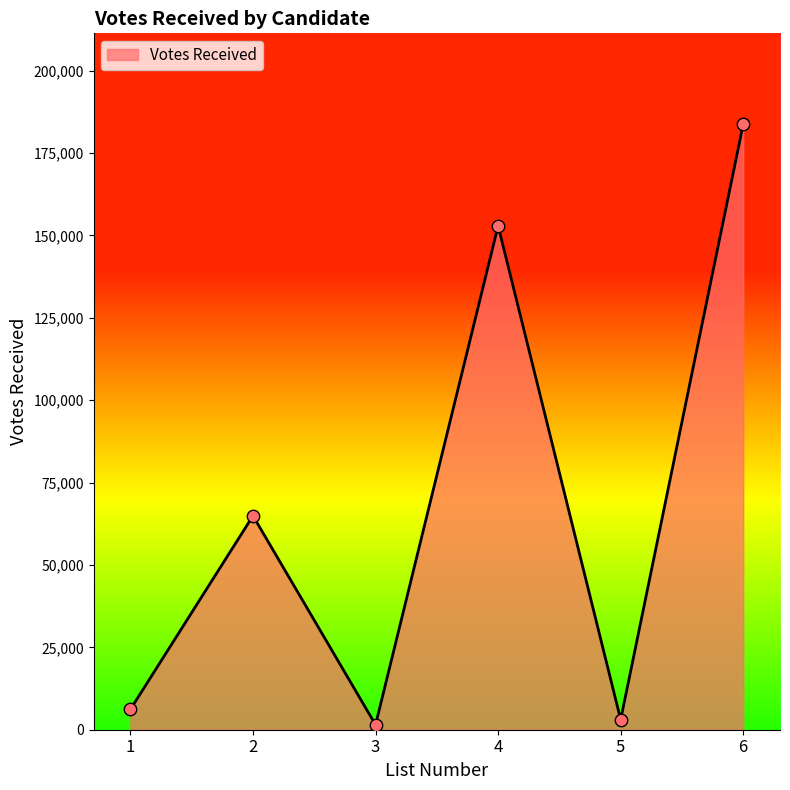

Which has a higher value, 4 or 5?

4